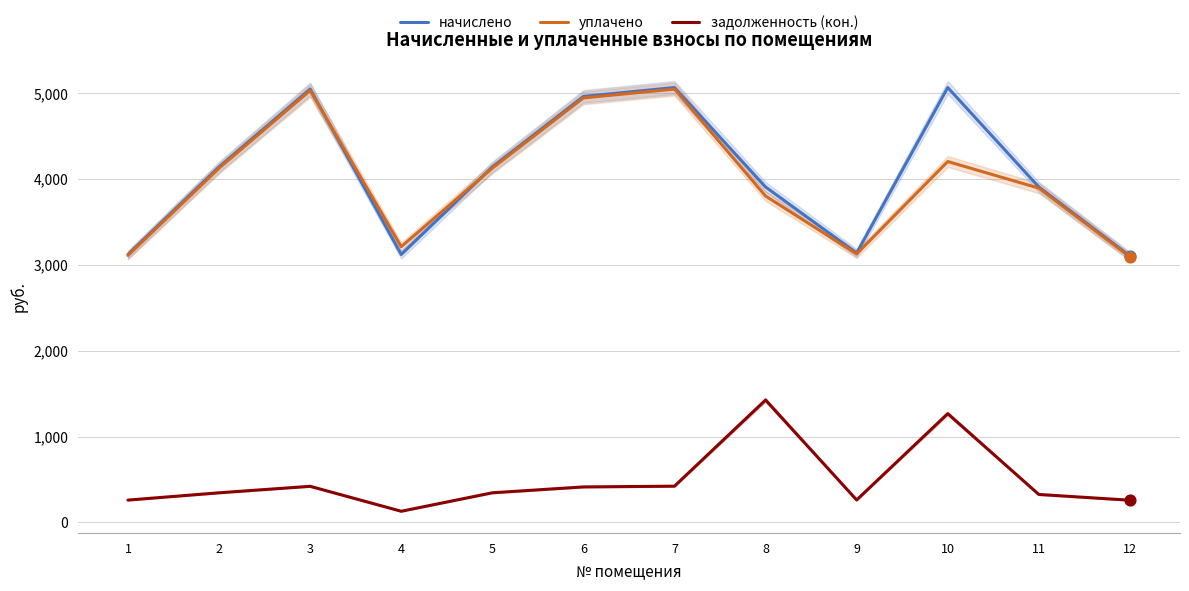

Which series has the widest spread of Y values?

начислено